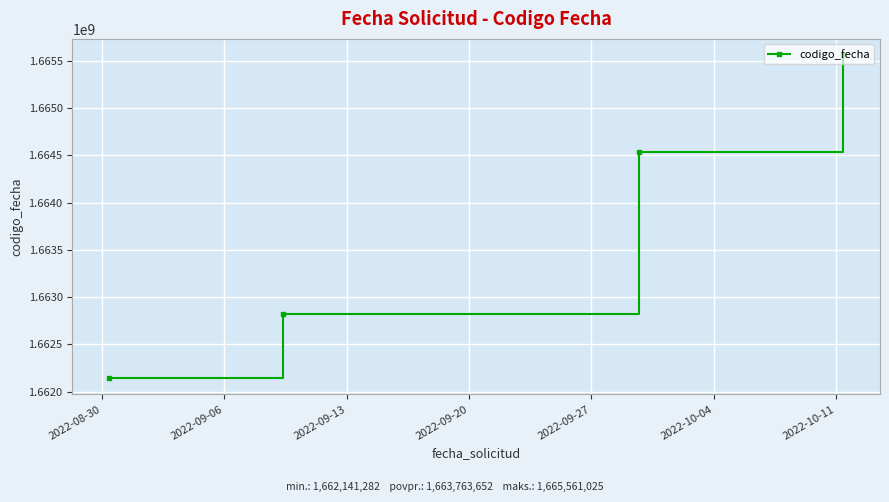

What is the value of the 1st point from the left?

1662141282